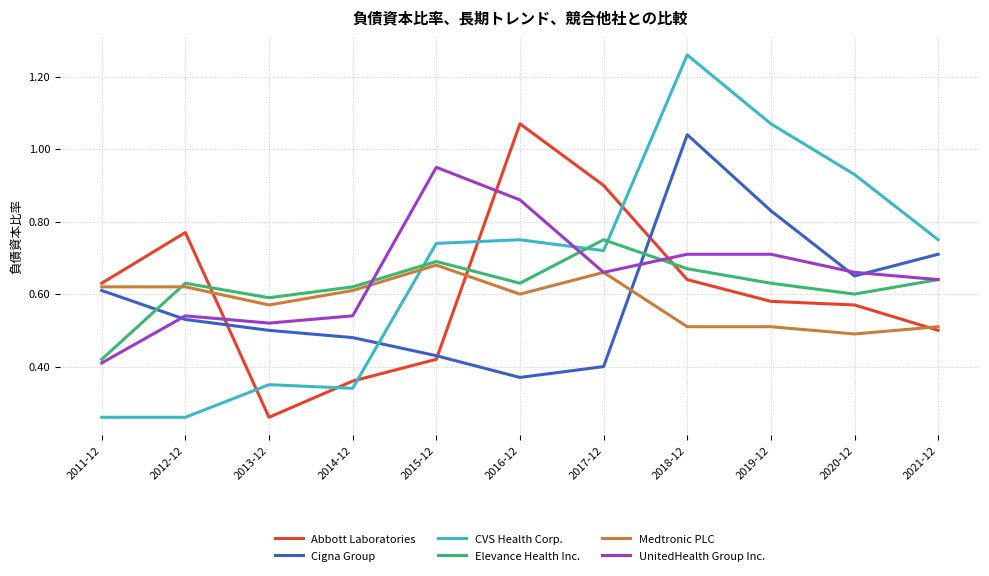

Is the value of Abbott Laboratories at 2012-12 greater than the value of UnitedHealth Group Inc. at 2020-12?

Yes